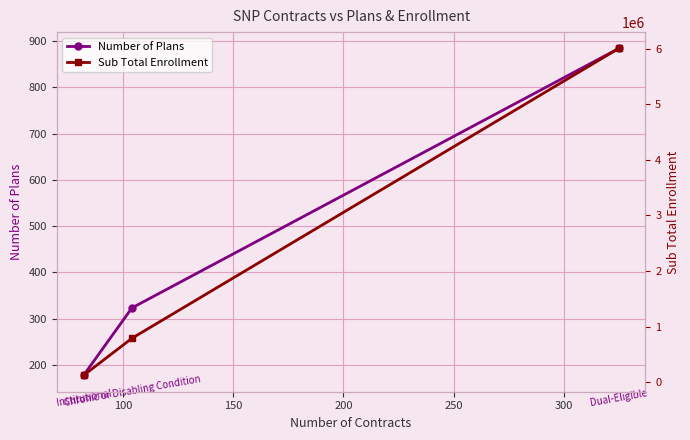

What is the highest value of the Number of Plans series?

884